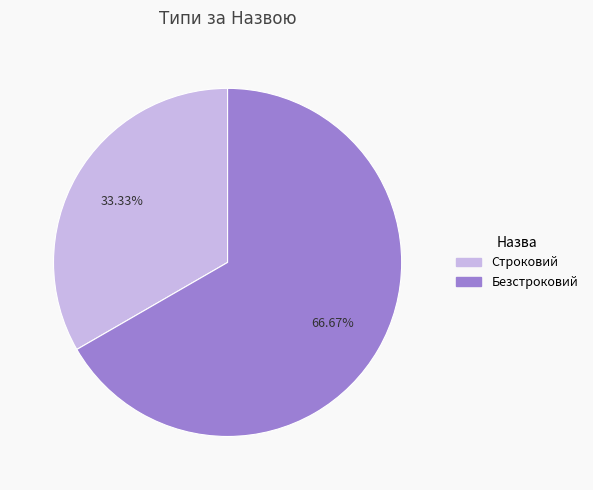

To the nearest percent, what portion does Строковий represent?

33%